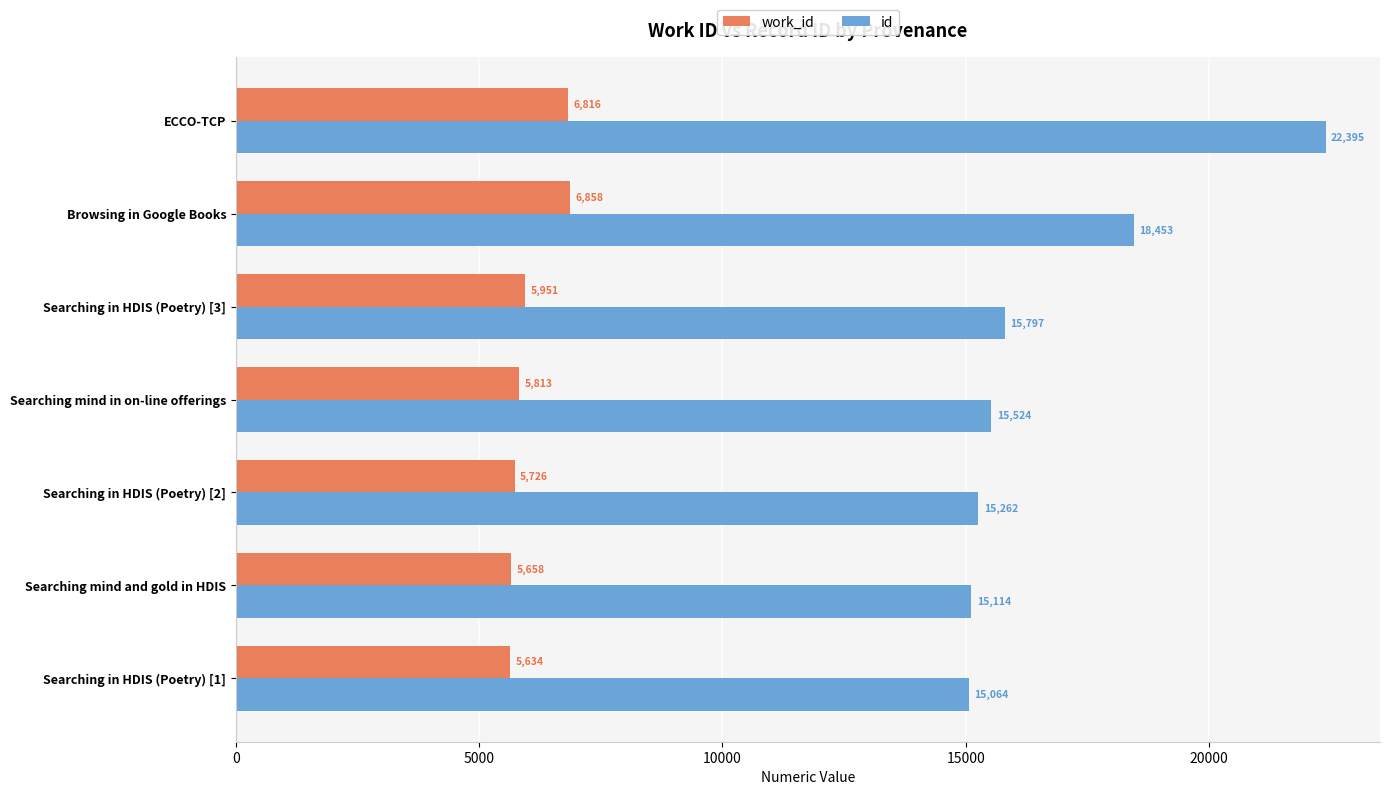

Rank the series by their average value, from highest to lowest.

id, work_id